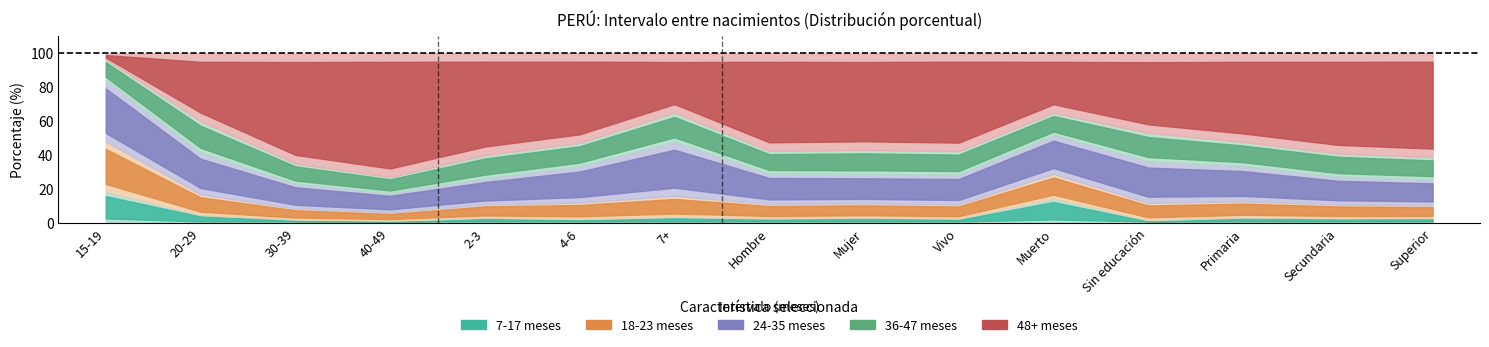

Does the chart have visible grid lines?

No